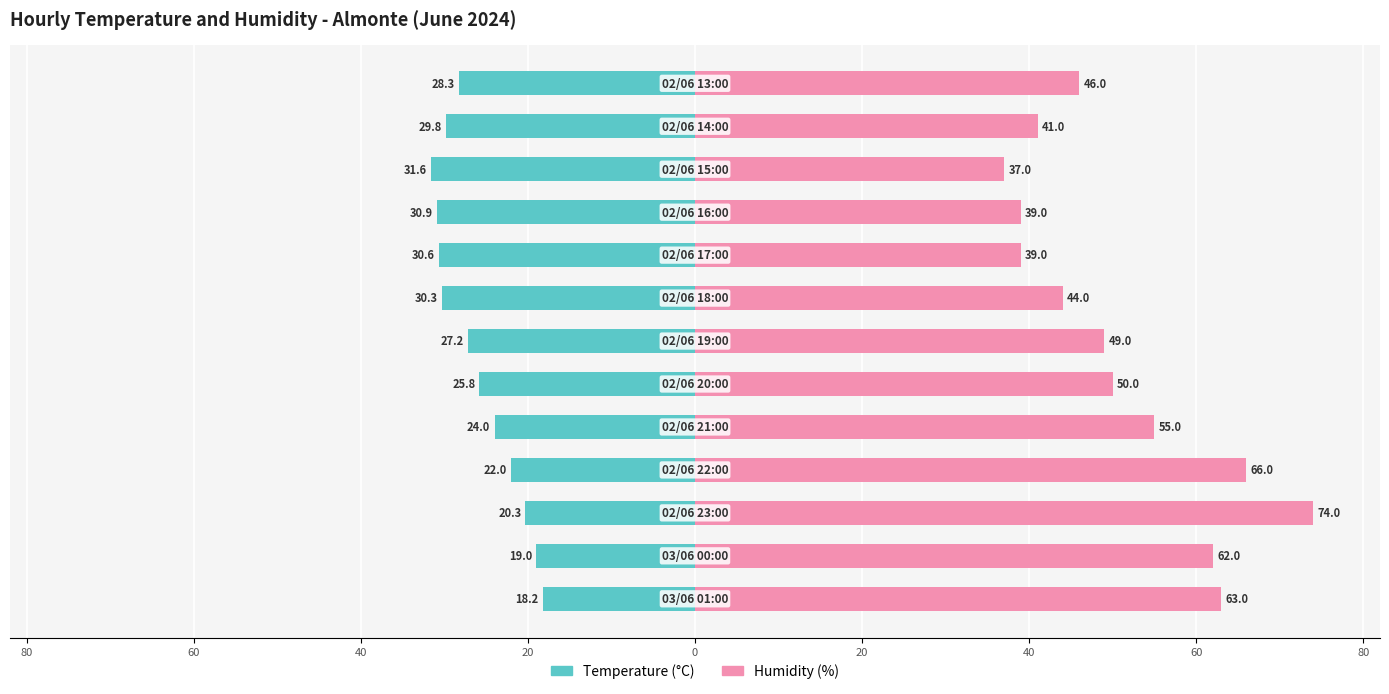

How many data points in Humidity (%) are less than 49?

6